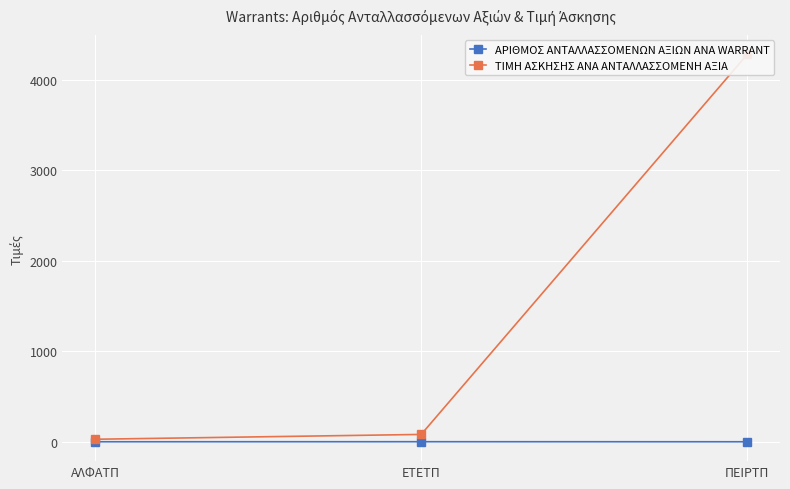

What is the difference between the maximum and minimum values in the ΤΙΜΗ ΑΣΚΗΣΗΣ ΑΝΑ ΑΝΤΑΛΛΑΣΣΟΜΕΝΗ ΑΞΙΑ series?

4256.3